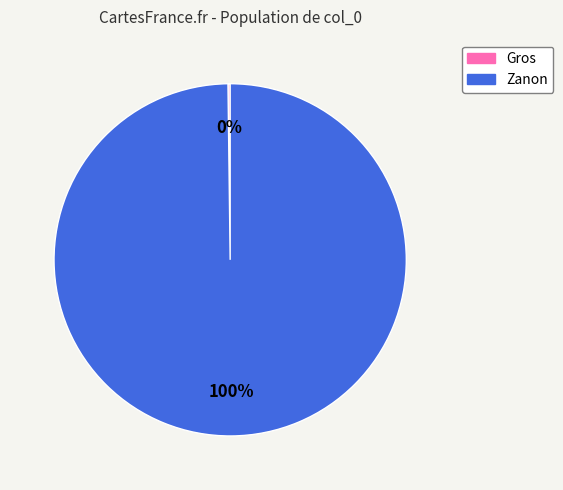

True or false: Zanon accounts for 100% of the total.

True